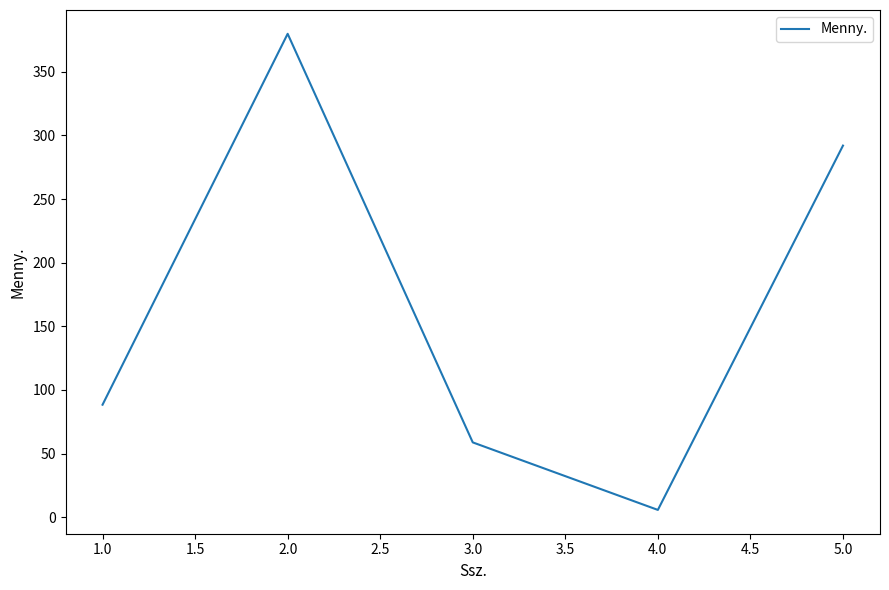

True or false: there are more than 2 points higher than both neighbors.

False